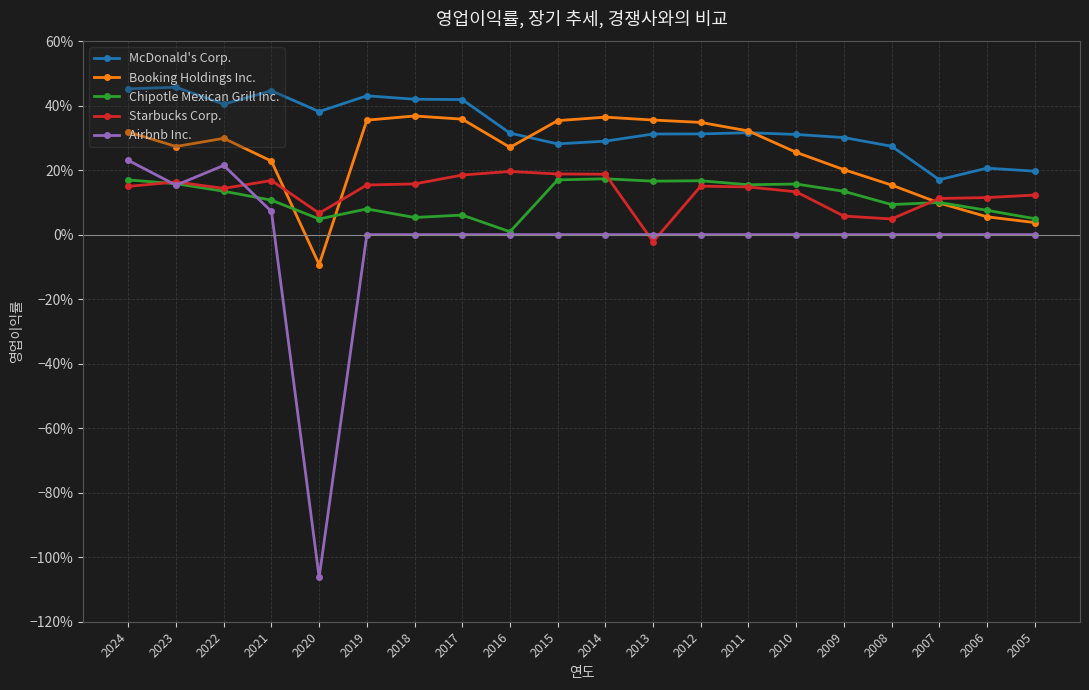

How many values in the Booking Holdings Inc. series are below 0?

1